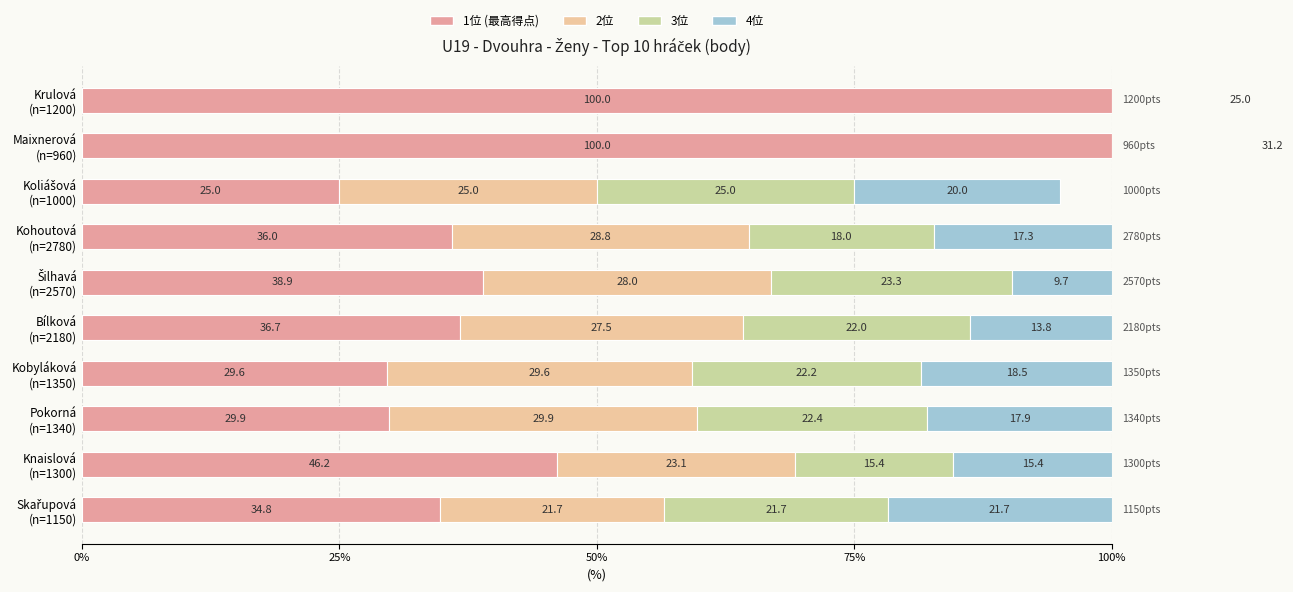

Is it true that 4位 equals 4.3 at Šilhavá (n=2570)?

False